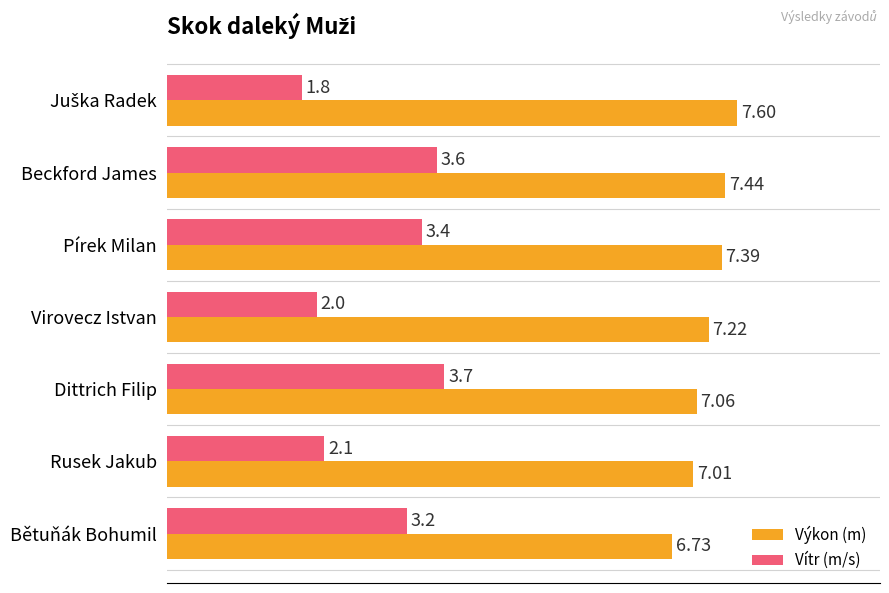

Count the number of data series in this chart.

2